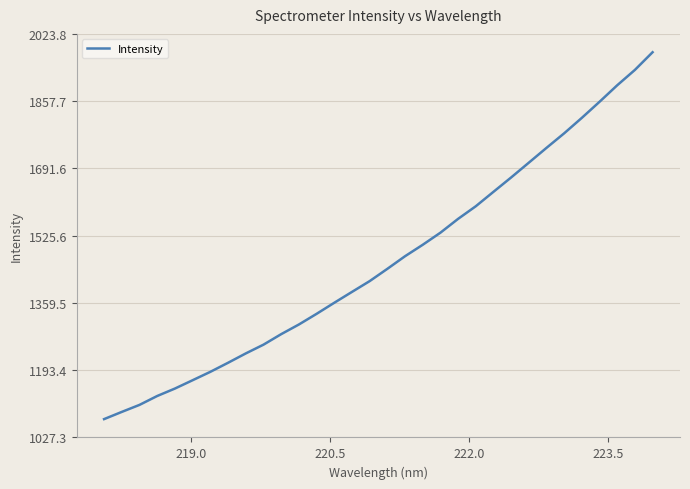

What is the minimum value shown in the chart?

1072.6